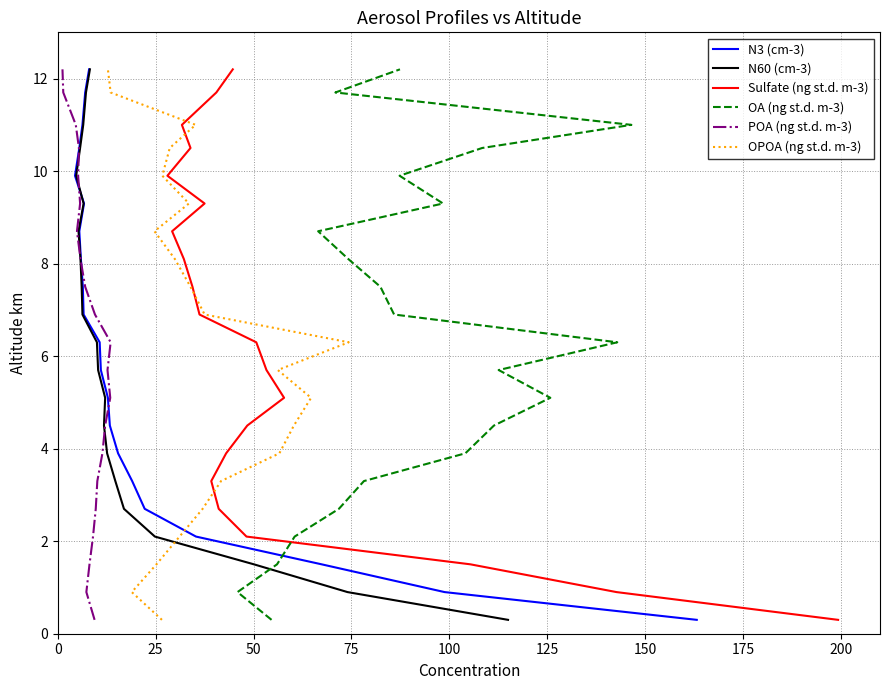

What is the label of the 8th point from the left?

175